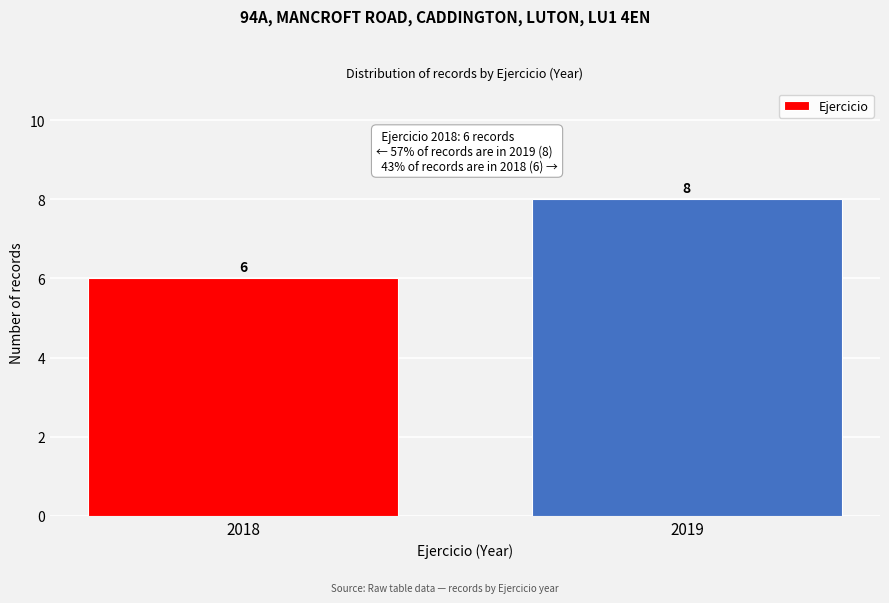

Reading left to right, what are all the values shown in this chart?

2018=6	2019=8